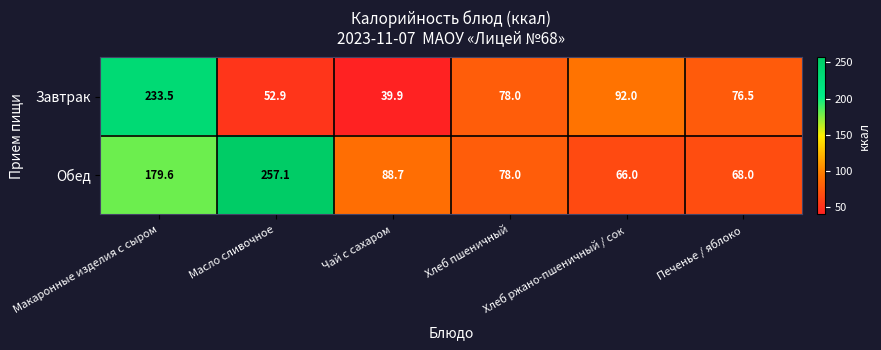

Between Масло сливочное and Печенье / яблоко, which series saw the biggest shift?

Обед